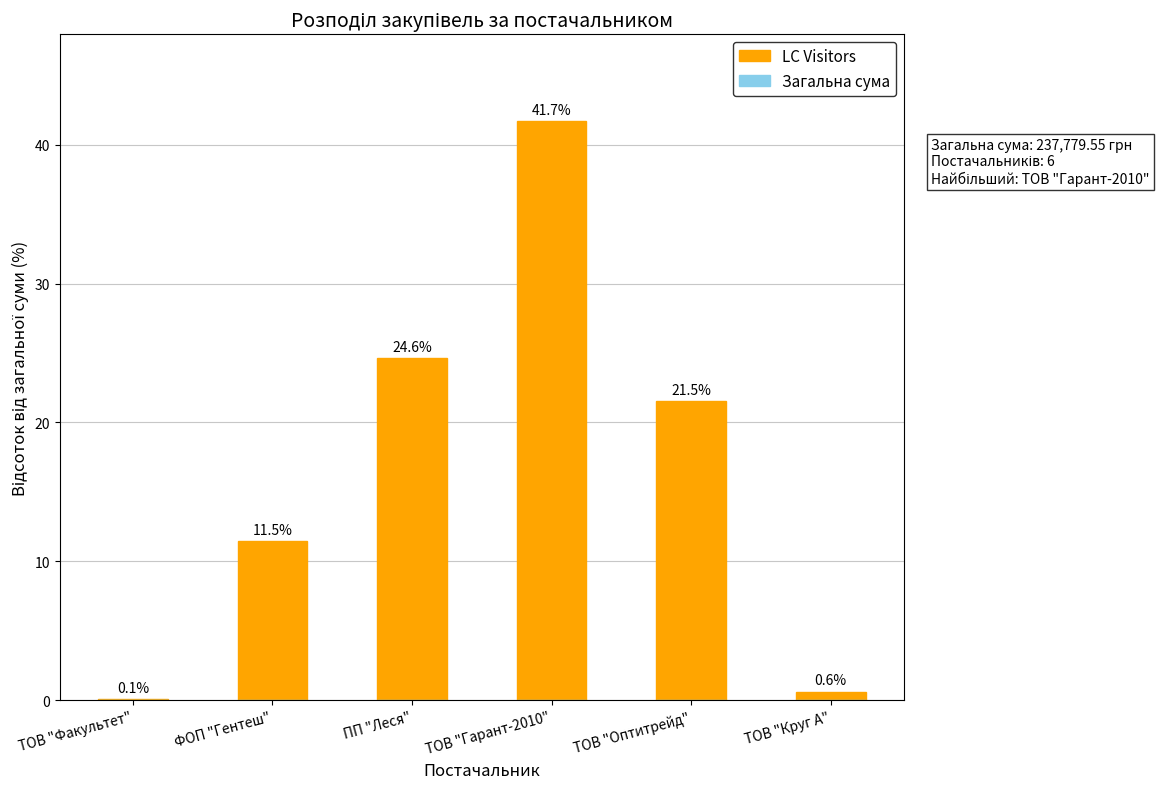

What is the maximum value shown in the chart?

41.7